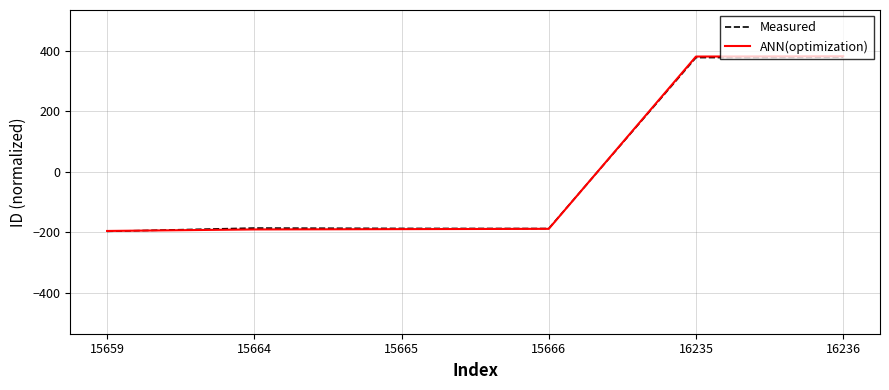

What is the smallest value displayed?

-196.4